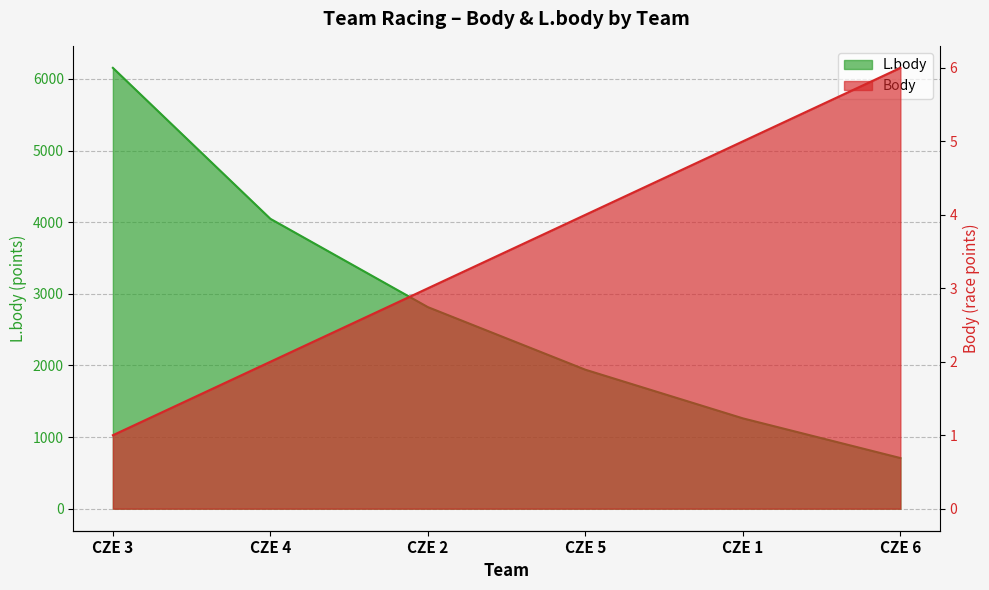

Reading left to right, transcribe all the data shown in this chart.

Body: 1	2	3	4	5	6
L.body: 6154	4047	2814	1940	1261	707